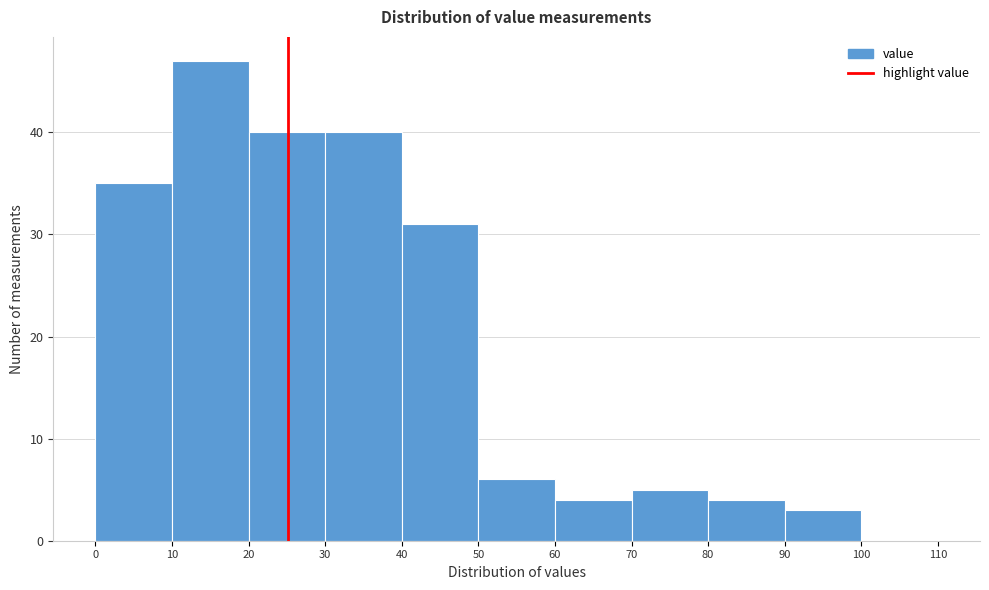

How tall is the bar that spans 10 to 20 on the x-axis? The values are not printed on the chart, so give them approximately, as read against the axis.

47